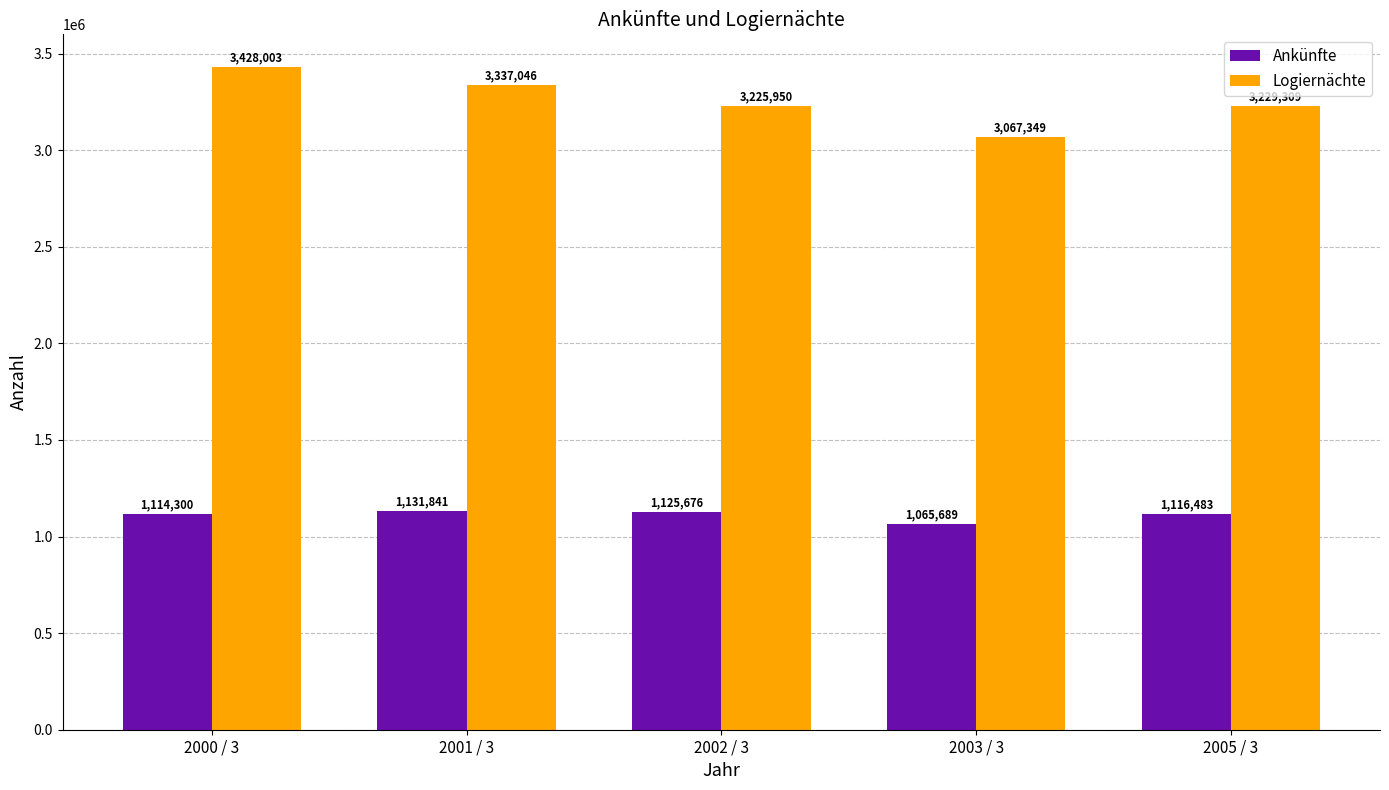

Reading left to right, what are all the values shown in this chart?

Ankünfte: 1114300	1131841	1125676	1065689	1116483
Logiernächte: 3428003	3337046	3225950	3067349	3229309